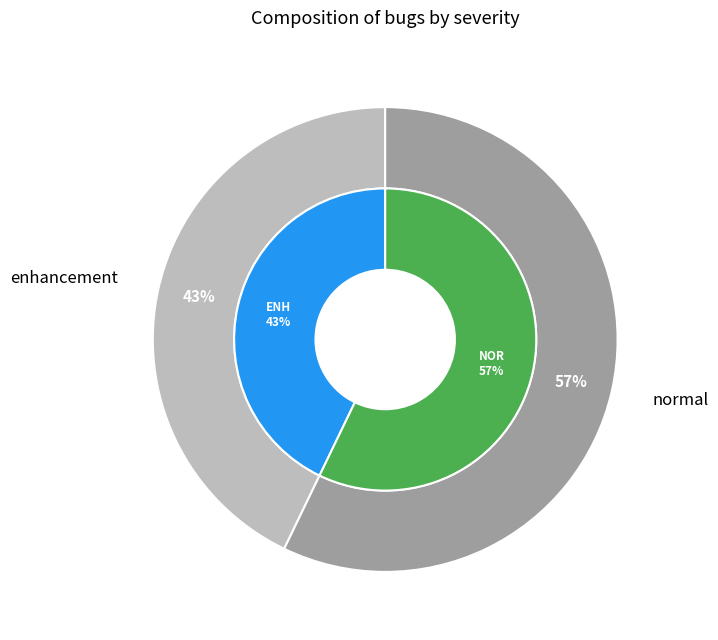

What is the total percentage of normal and enhancement?

100.0%